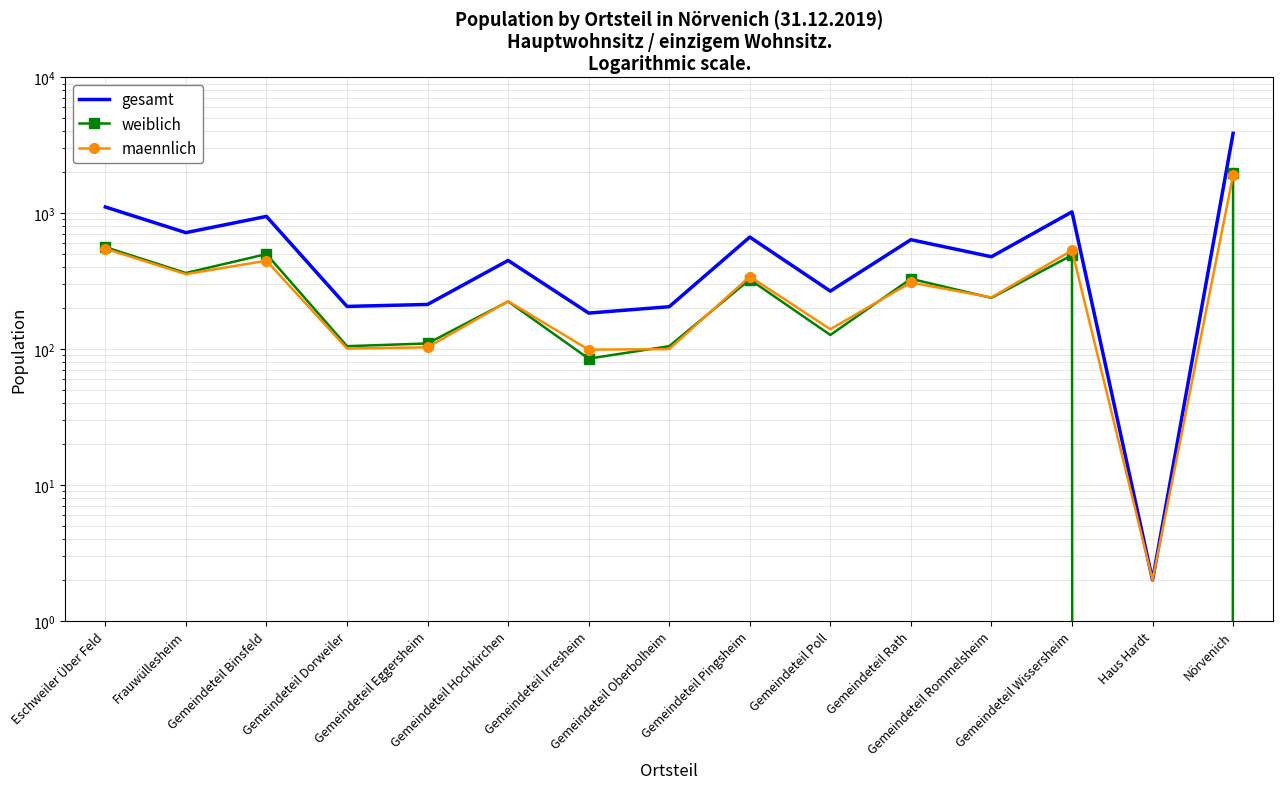

What position from the right is Gemeindeteil Oberbolheim?

8